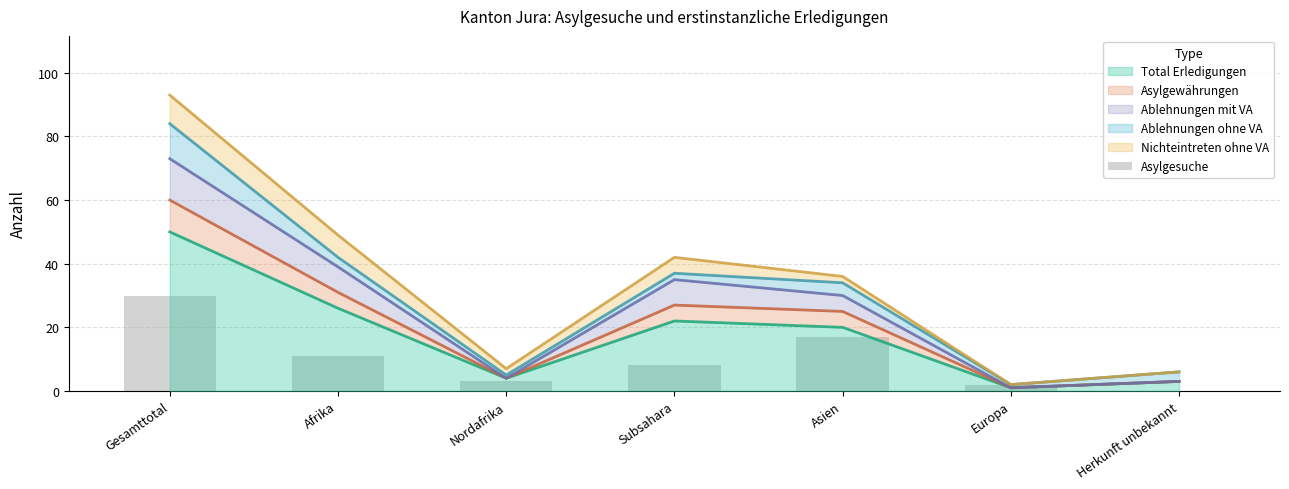

Reading left to right, what are all the values shown in this chart?

30	11	3	8	17	2	0